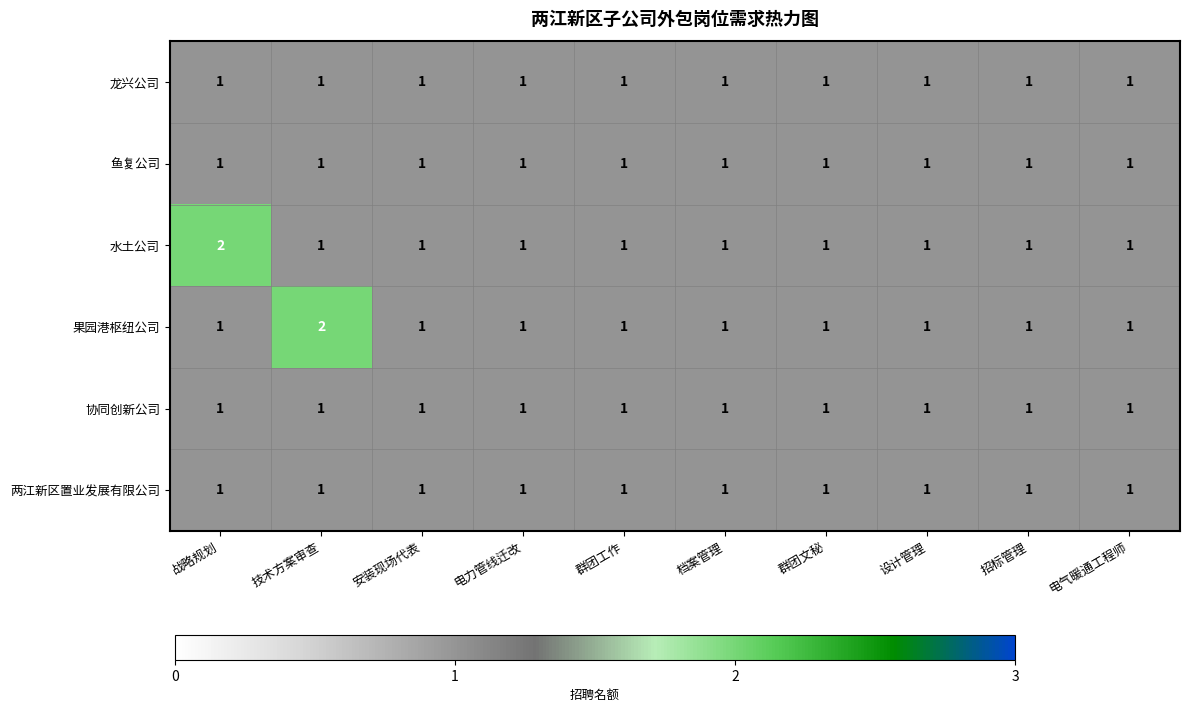

Which series changed the most between 战略规划 and 电力管线迁改?

水土公司